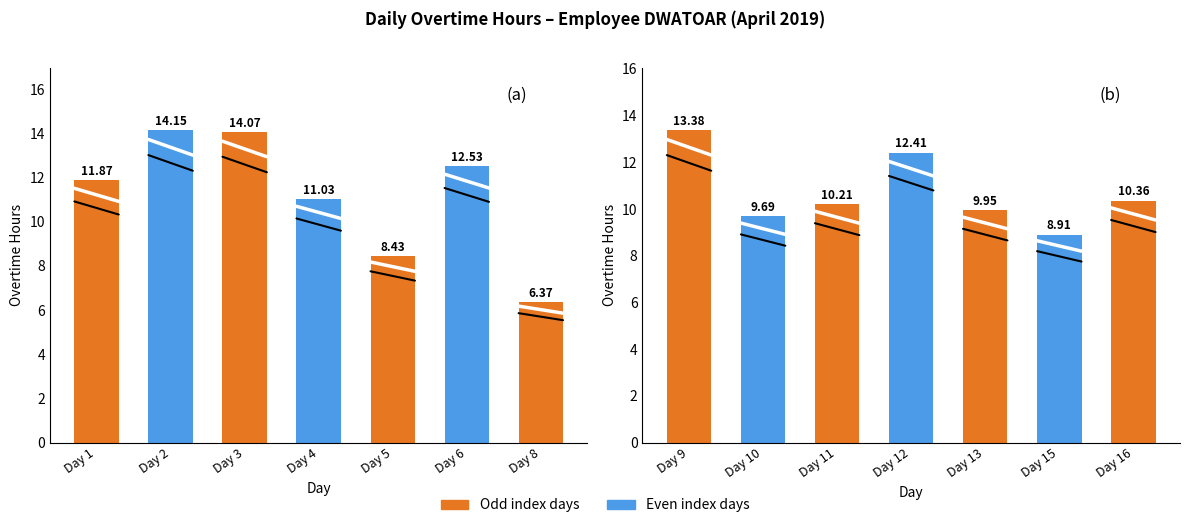

How many values in the Overtime Hours (Days 1-8) series exceed 11?

5